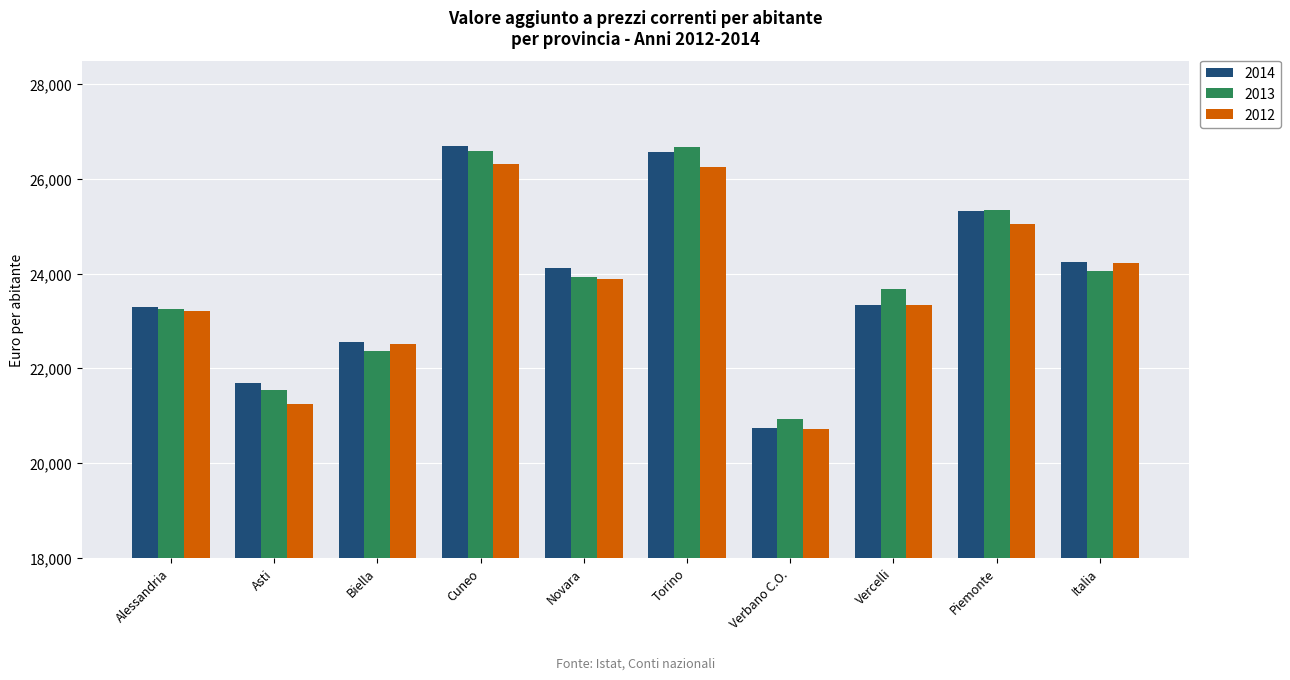

Is the value of 2014 at Biella greater than the value of 2012 at Piemonte?

No